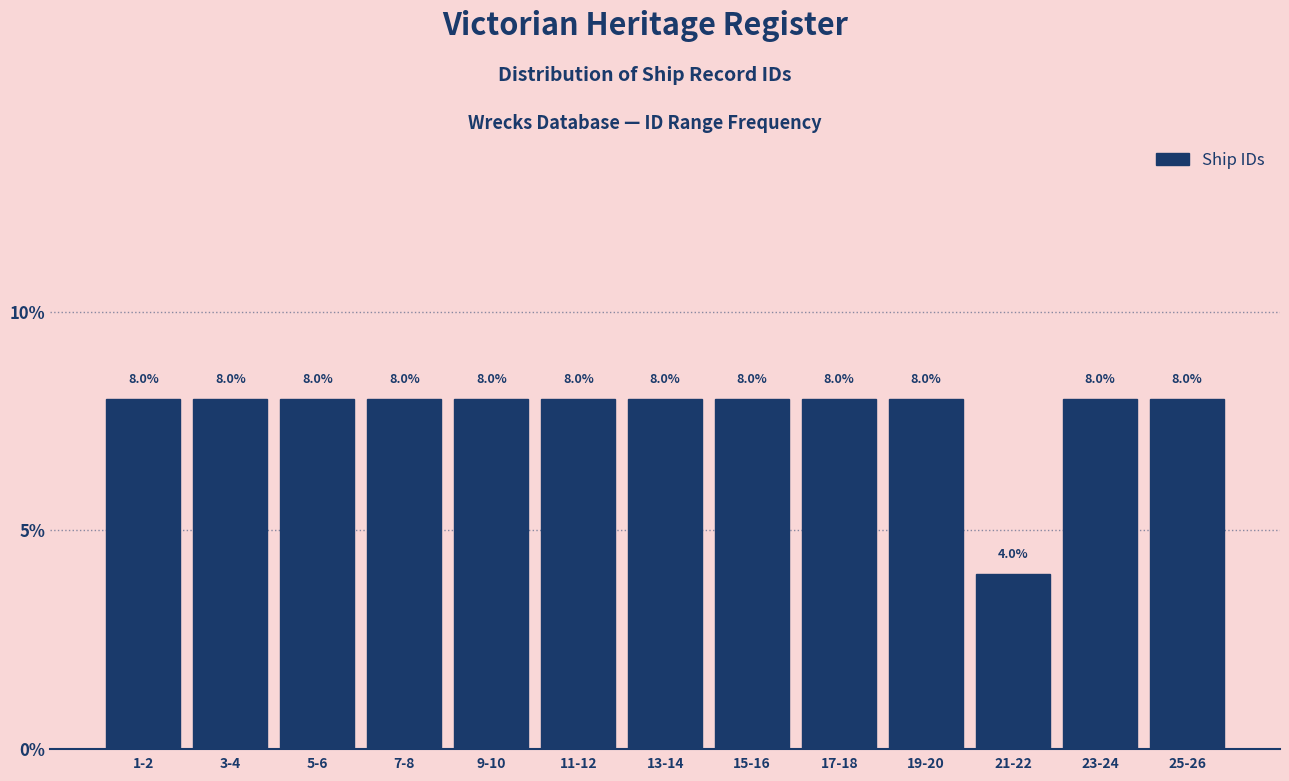

Reading left to right, list all the values displayed in this chart.

8	8	8	8	8	8	8	8	8	8	4	8	8